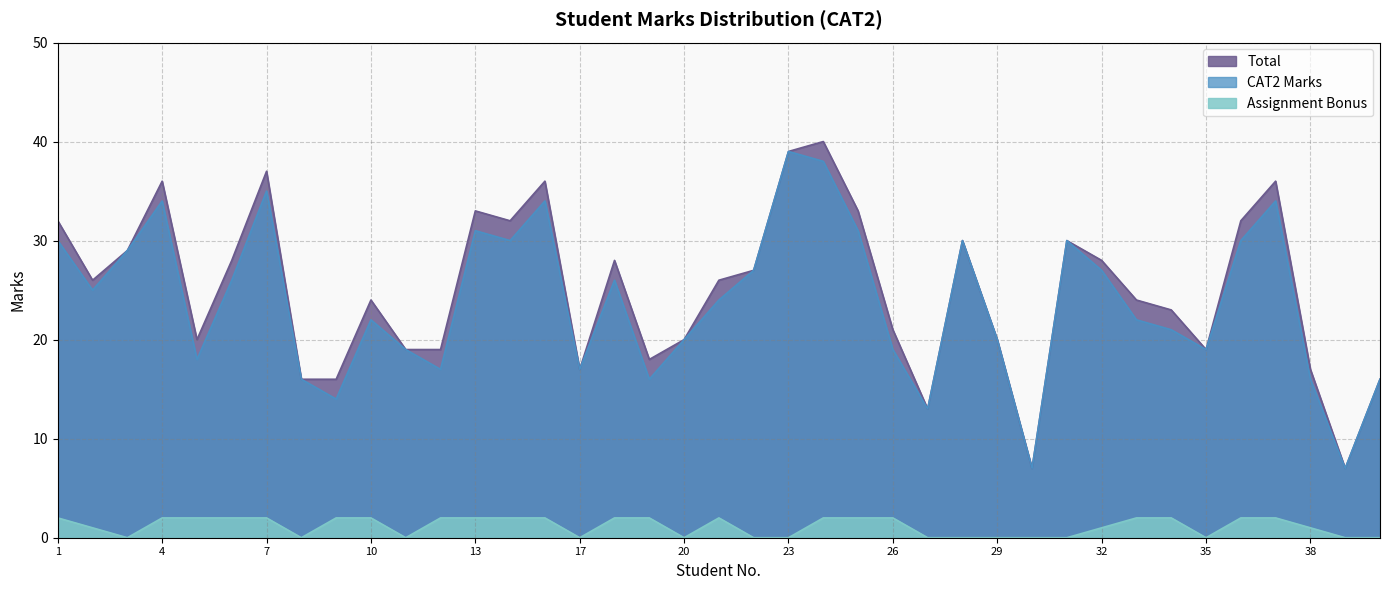

Where does the CAT2 Marks series first go above 24?

1